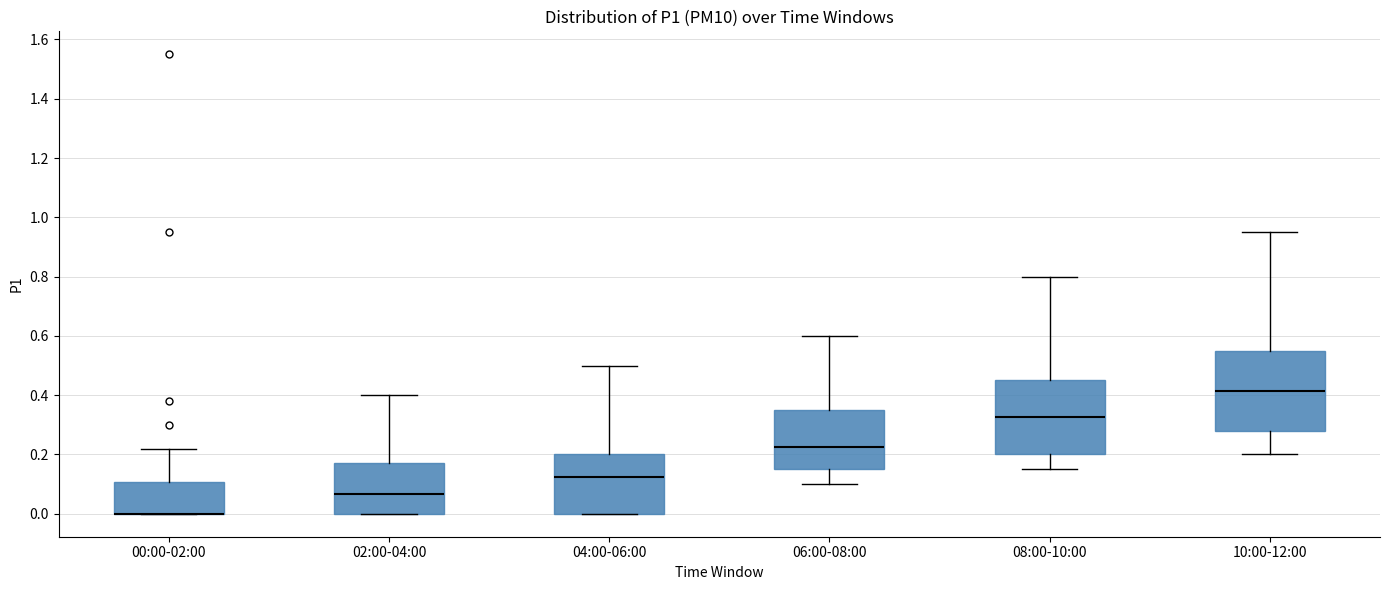

Reading left to right, read every box against the y-axis: the position of its median line, the range the box covers, and the ends of its whiskers. The values are not printed on the chart, so give them approximately, as read against the axis.

00:00-02:00: median 0.00 (drawn on the box's lower edge), box 0.00 to 0.10, whiskers 0.00 to 0.22
02:00-04:00: median 0.06, box 0.00 to 0.18, whiskers 0.00 to 0.40
04:00-06:00: median 0.12, box 0.00 to 0.20, whiskers 0.00 to 0.50
06:00-08:00: median 0.22, box 0.16 to 0.36, whiskers 0.10 to 0.60
08:00-10:00: median 0.32, box 0.20 to 0.46, whiskers 0.16 to 0.80
10:00-12:00: median 0.42, box 0.28 to 0.56, whiskers 0.20 to 0.96